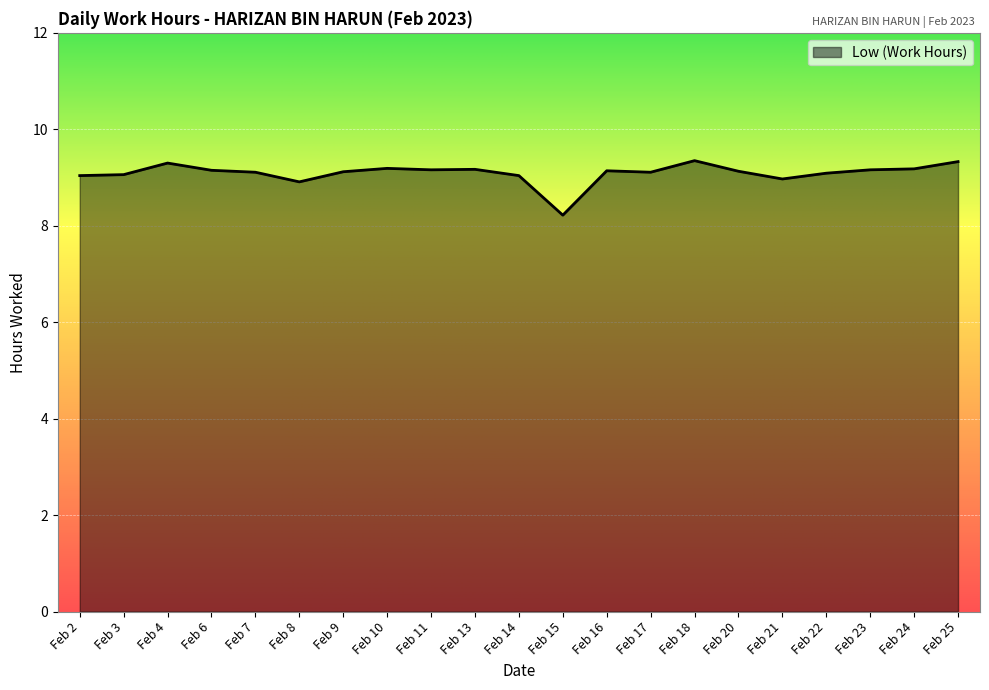

At which category does the chart reach its minimum across all series?

Feb 15